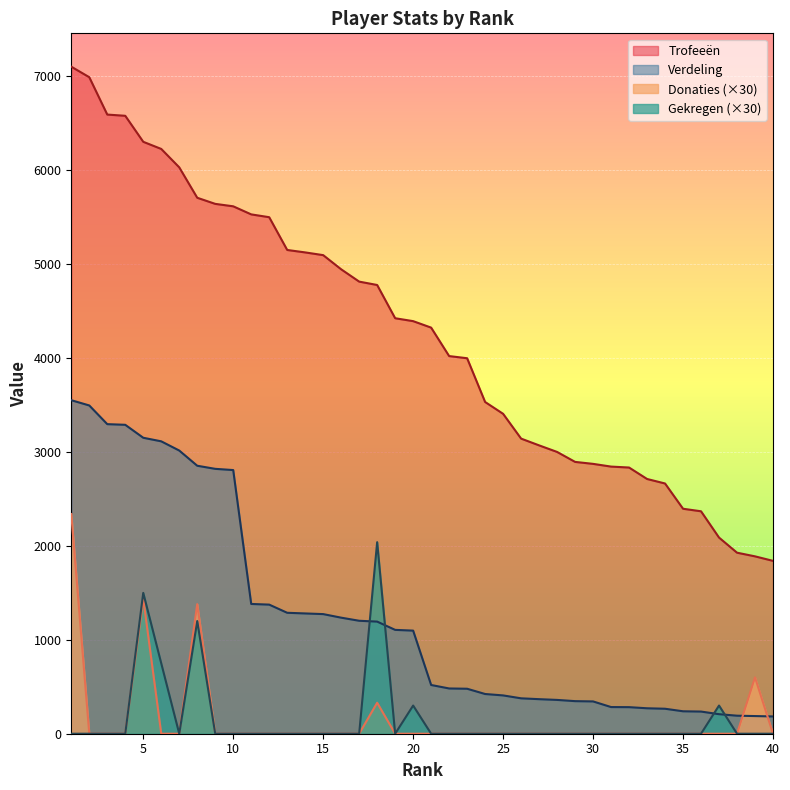

What is the difference between the Donaties values at 1 and 18?

2010